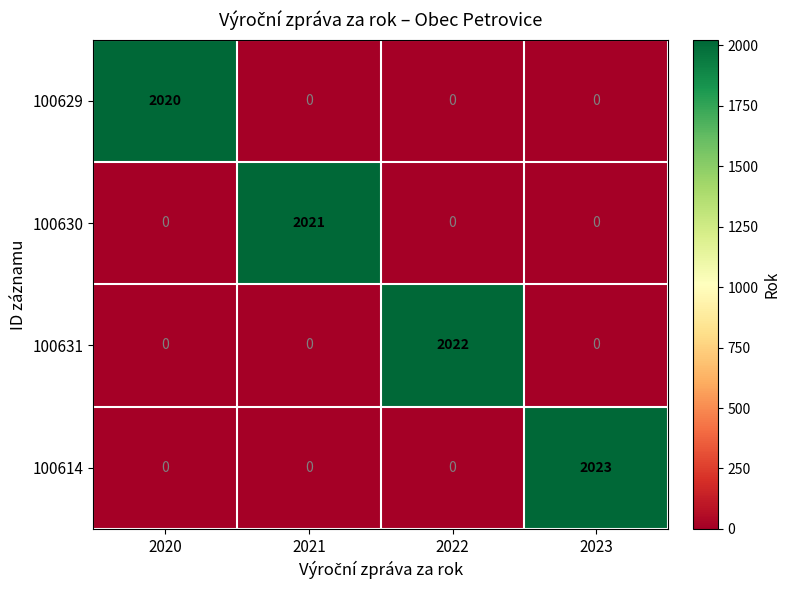

Reading left to right, list all the values displayed in this chart.

100629: 2020	0	0	0
100630: 0	2021	0	0
100631: 0	0	2022	0
100614: 0	0	0	2023